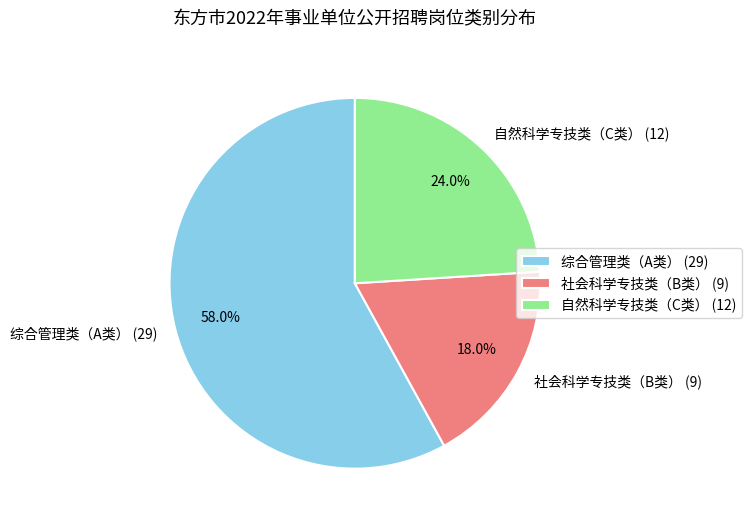

To the nearest percent, what is the difference between the largest and smallest slice percentages?

40%